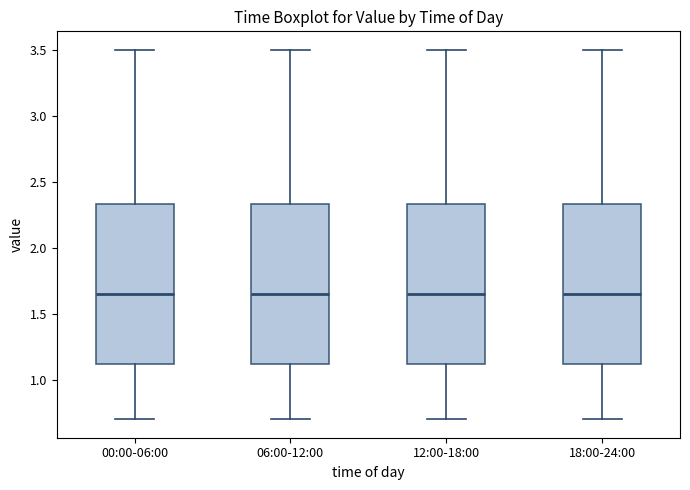

Where does the upper whisker of the box for 00:00-06:00 end on the y-axis? The values are not printed on the chart, so give them approximately, as read against the axis.

3.50